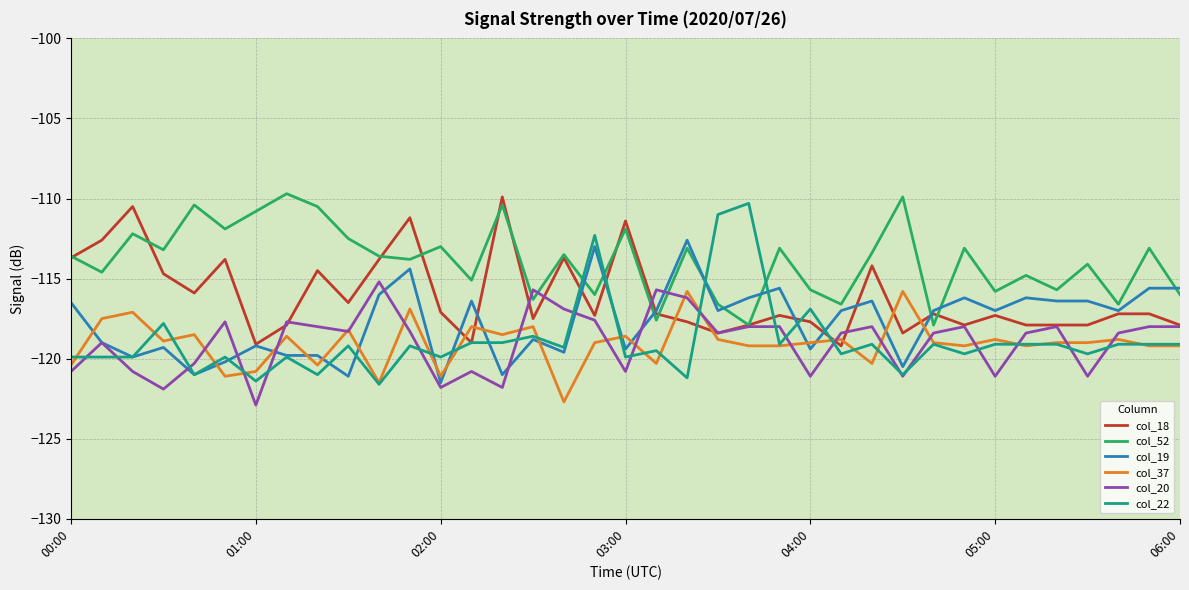

Which series has the widest spread of values?

col_22